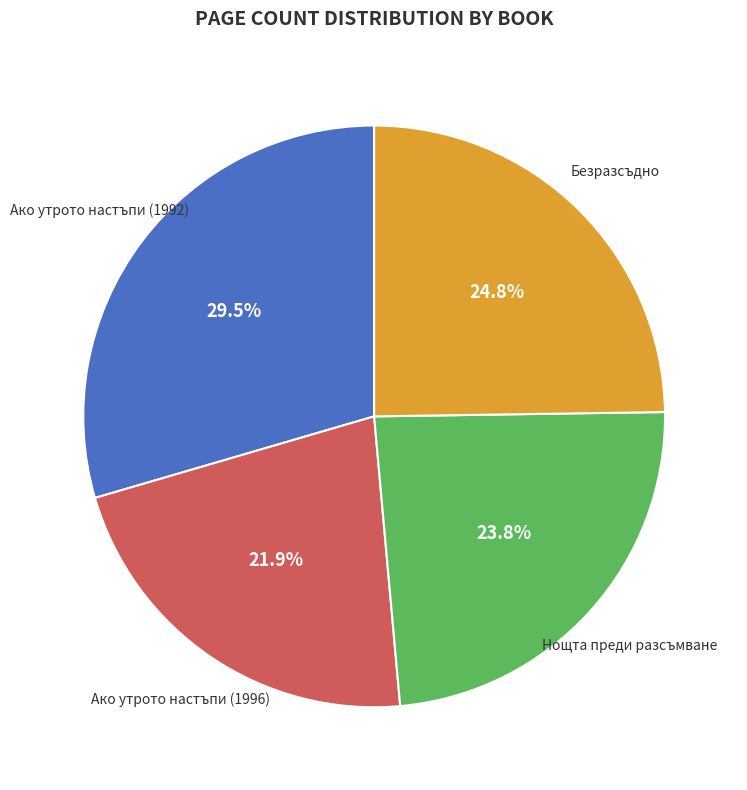

Does any single category account for the majority?

No